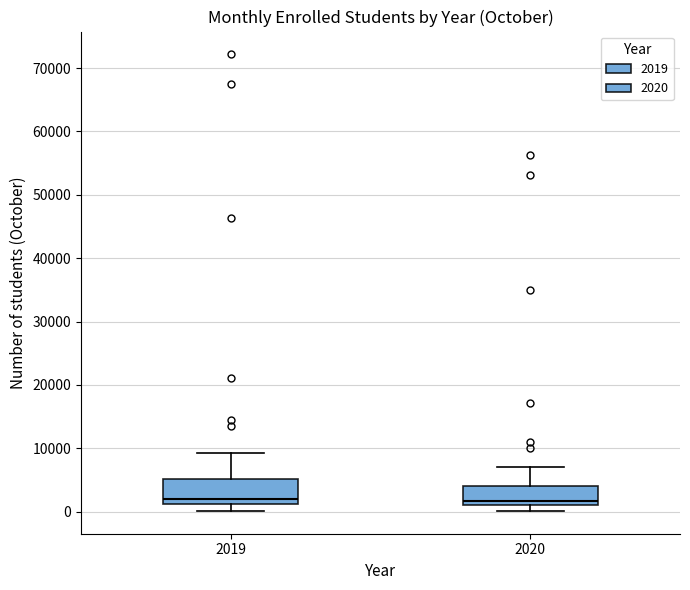

Which box is the tallest, from its lower edge to its upper edge?

2019